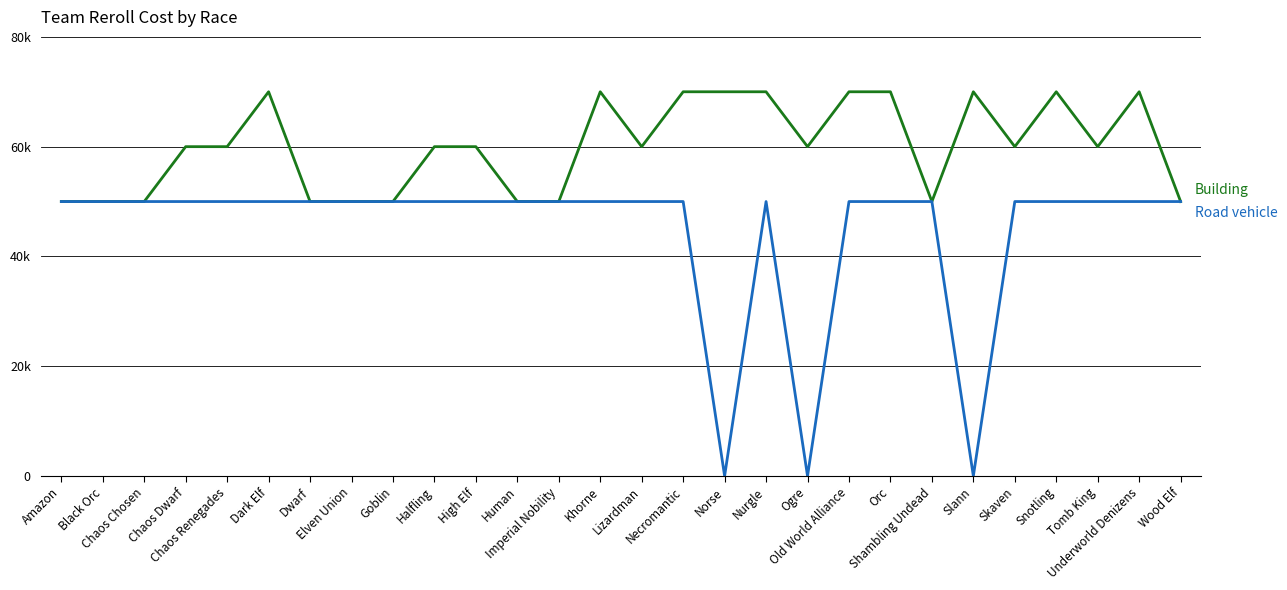

Is this an area chart (filled region under the line)?

No